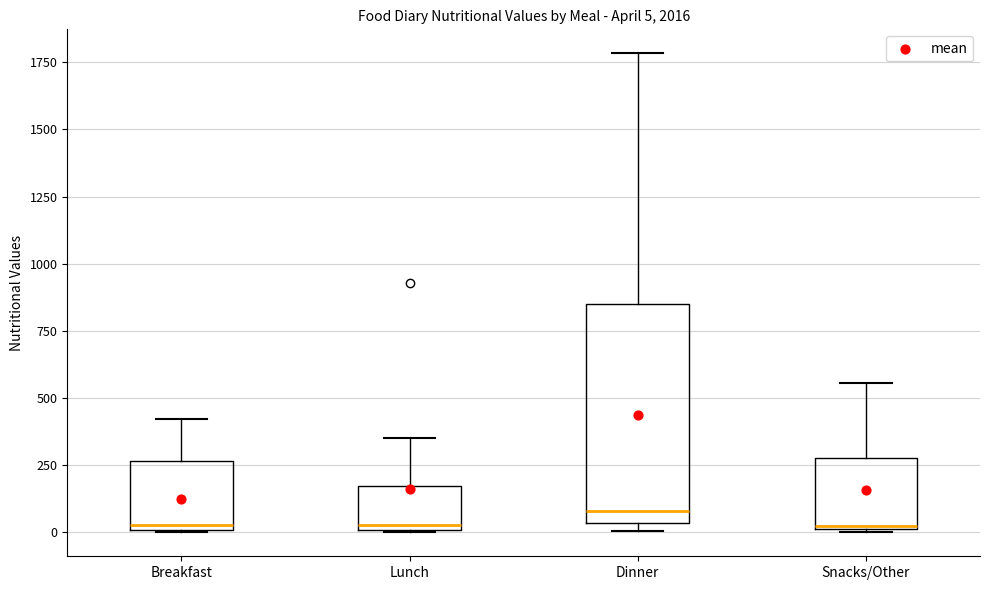

Comparing the boxes themselves (not the whiskers), which one is the tallest?

Dinner